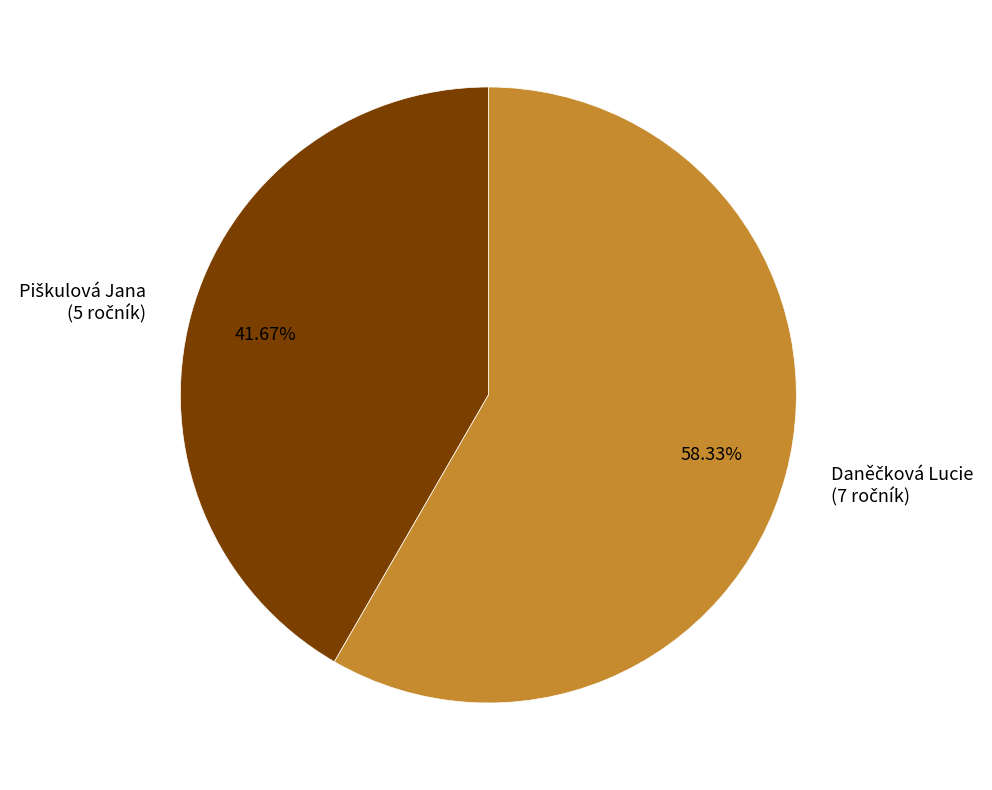

Is there a majority slice in this chart?

Yes